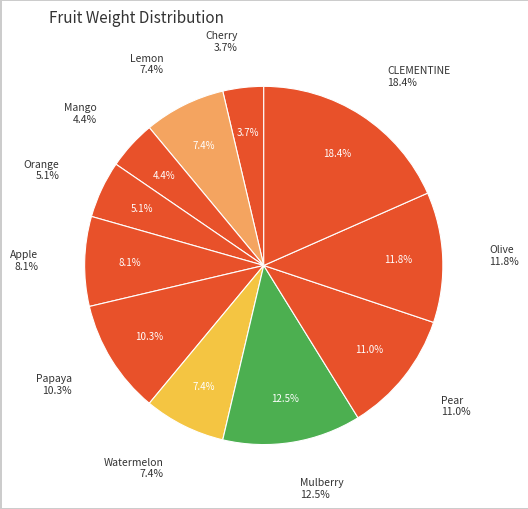

Count the number of slices in the pie.

11